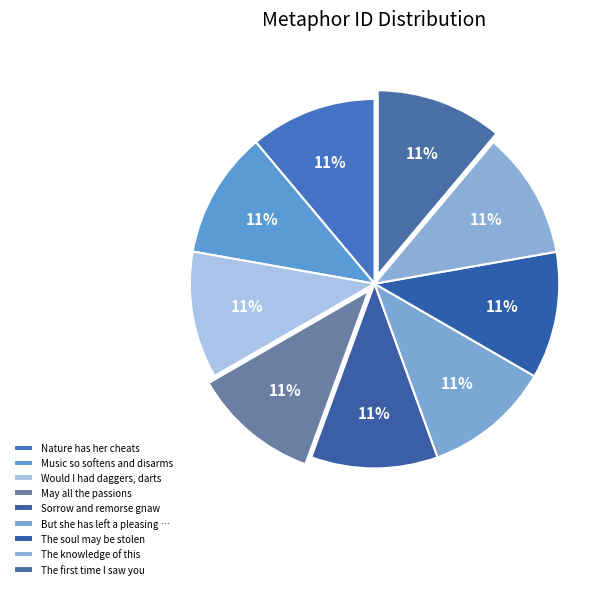

What percentage is the May all the passions slice, to the nearest percent?

11%